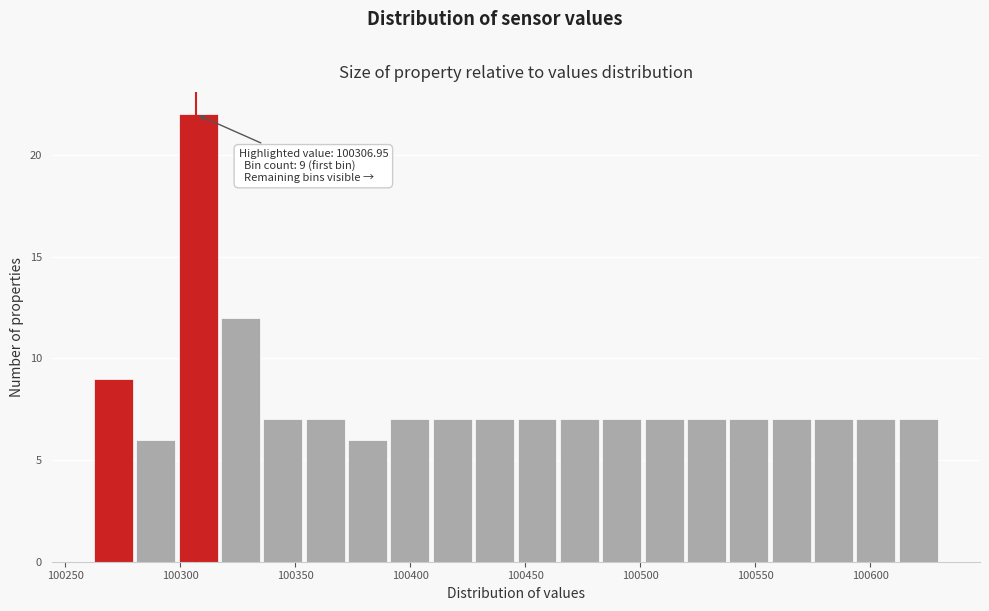

Around what value on the x-axis is the tallest bar? Give the approximate position of its centre, as read against the axis.

100310